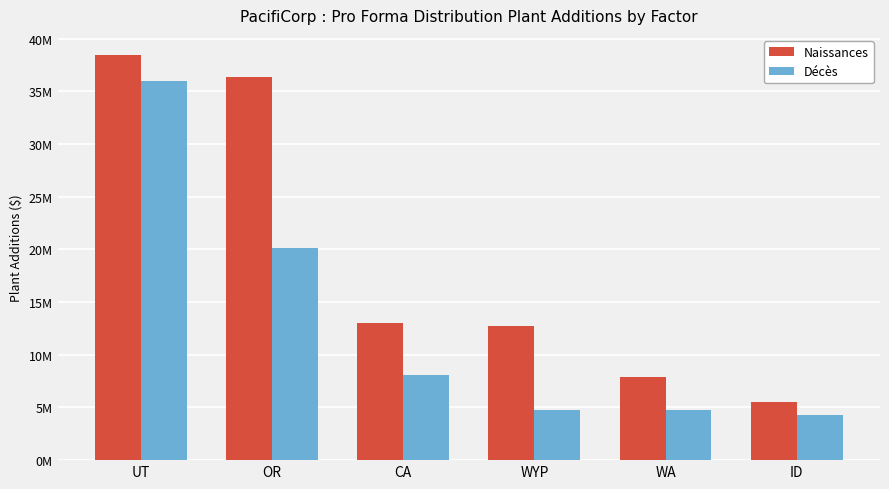

What value does the Décès series have at ID?

4279178.8